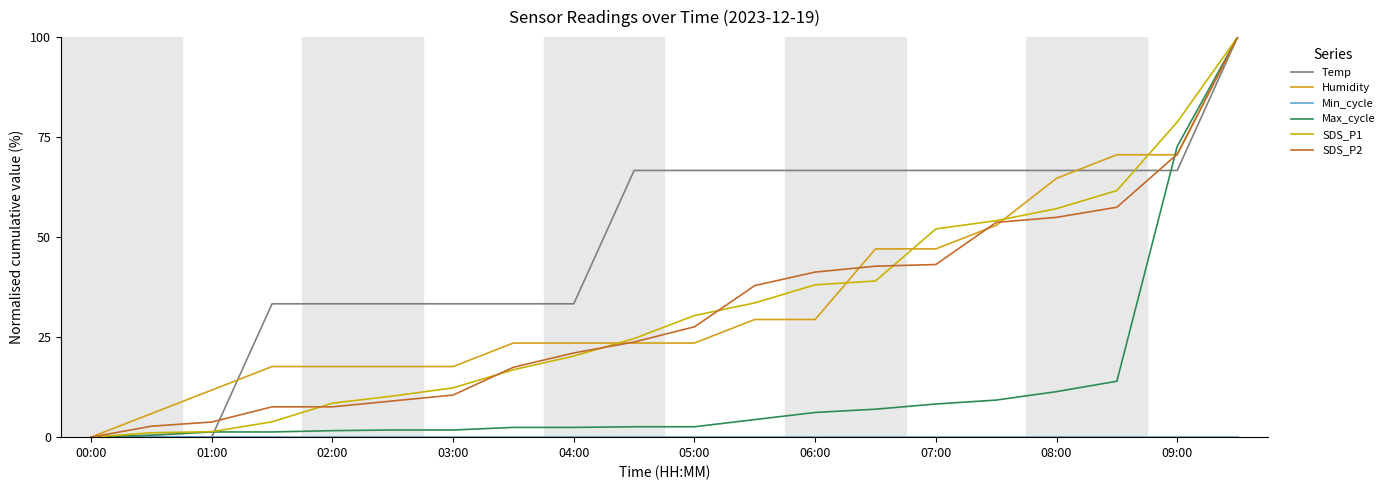

How many lines are shown in the chart?

6